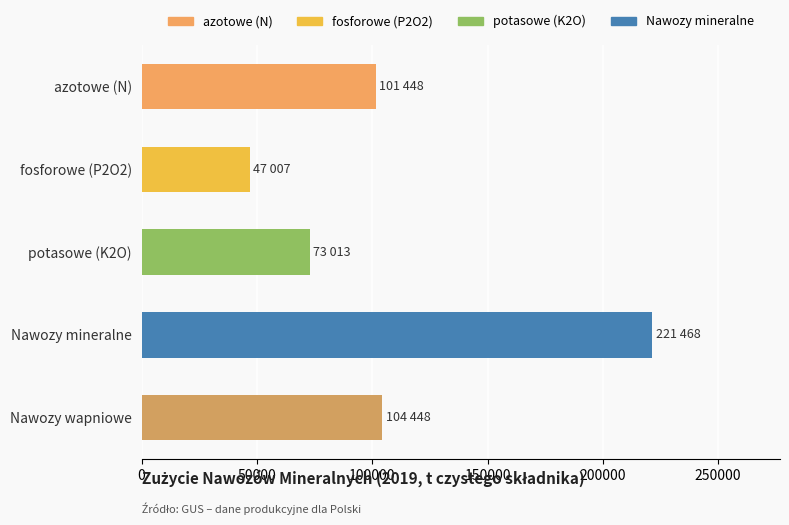

What is the change in value from azotowe (N) to fosforowe (P2O2)?

-54441